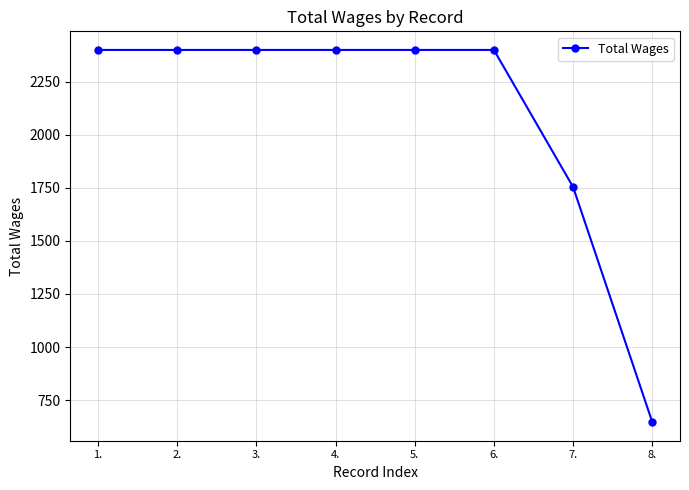

The value at 5. is 2400. True or false?

True